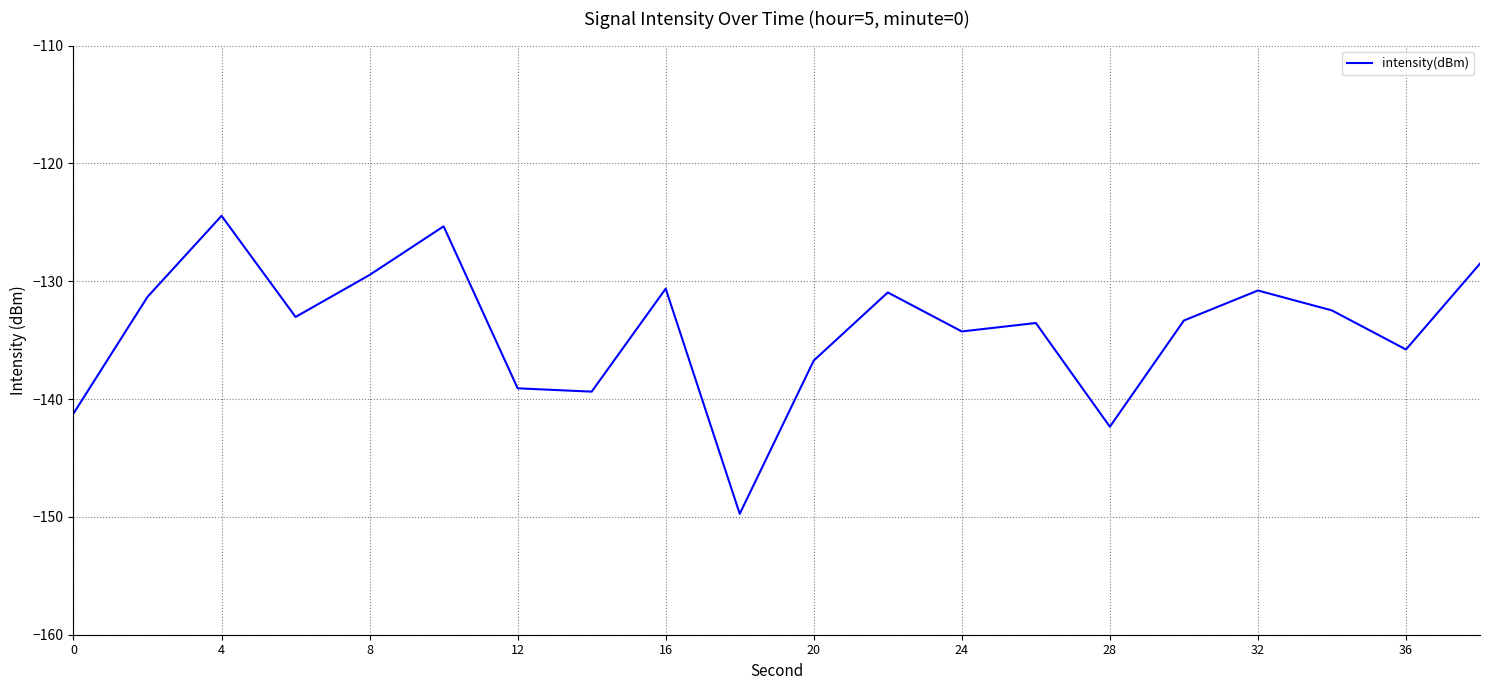

Is this an area chart (filled region under the line)?

No